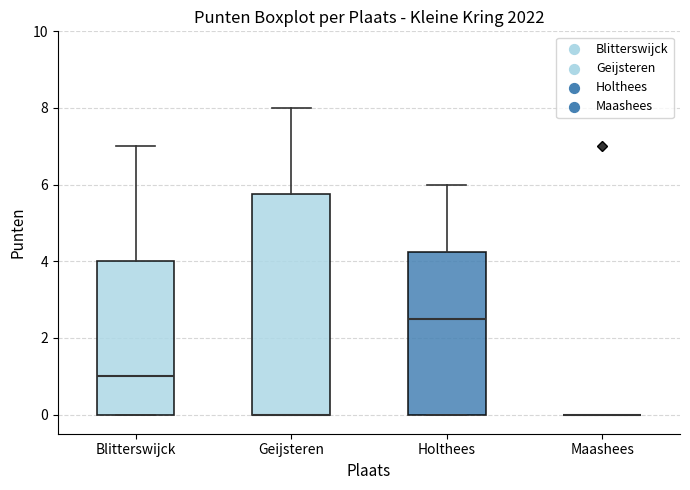

Reading left to right, read every box against the y-axis: the position of its median line, the range the box covers, and the ends of its whiskers. The values are not printed on the chart, so give them approximately, as read against the axis.

Blitterswijck: median 1.0, box 0.0 to 4.0, whiskers 0.0 to 7.0
Geijsteren: median 0.0 (drawn on the box's lower edge), box 0.0 to 5.8, whiskers 0.0 to 8.0
Holthees: median 2.6, box 0.0 to 4.2, whiskers 0.0 to 6.0
Maashees: box collapsed to a line at 0.0, whiskers 0.0 to 0.0